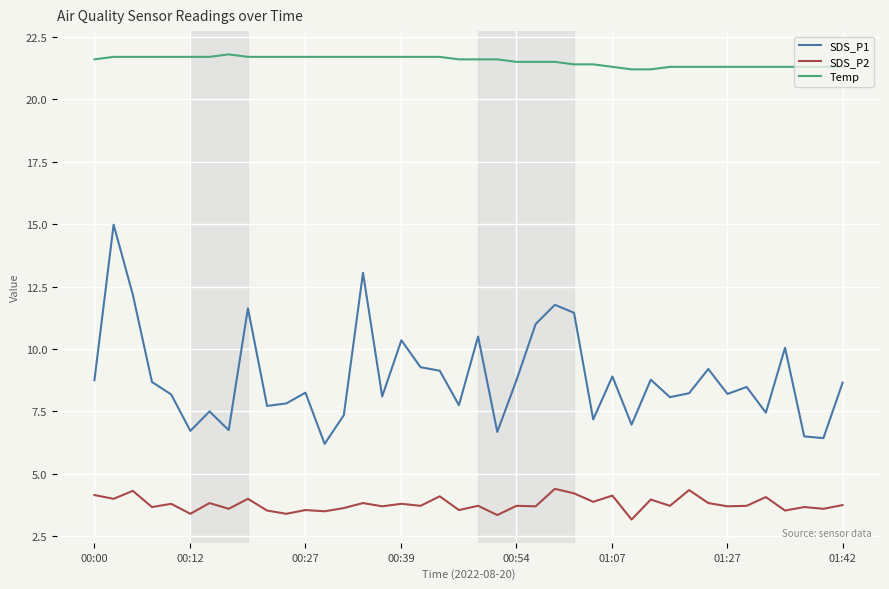

What is the greatest value displayed?

21.8